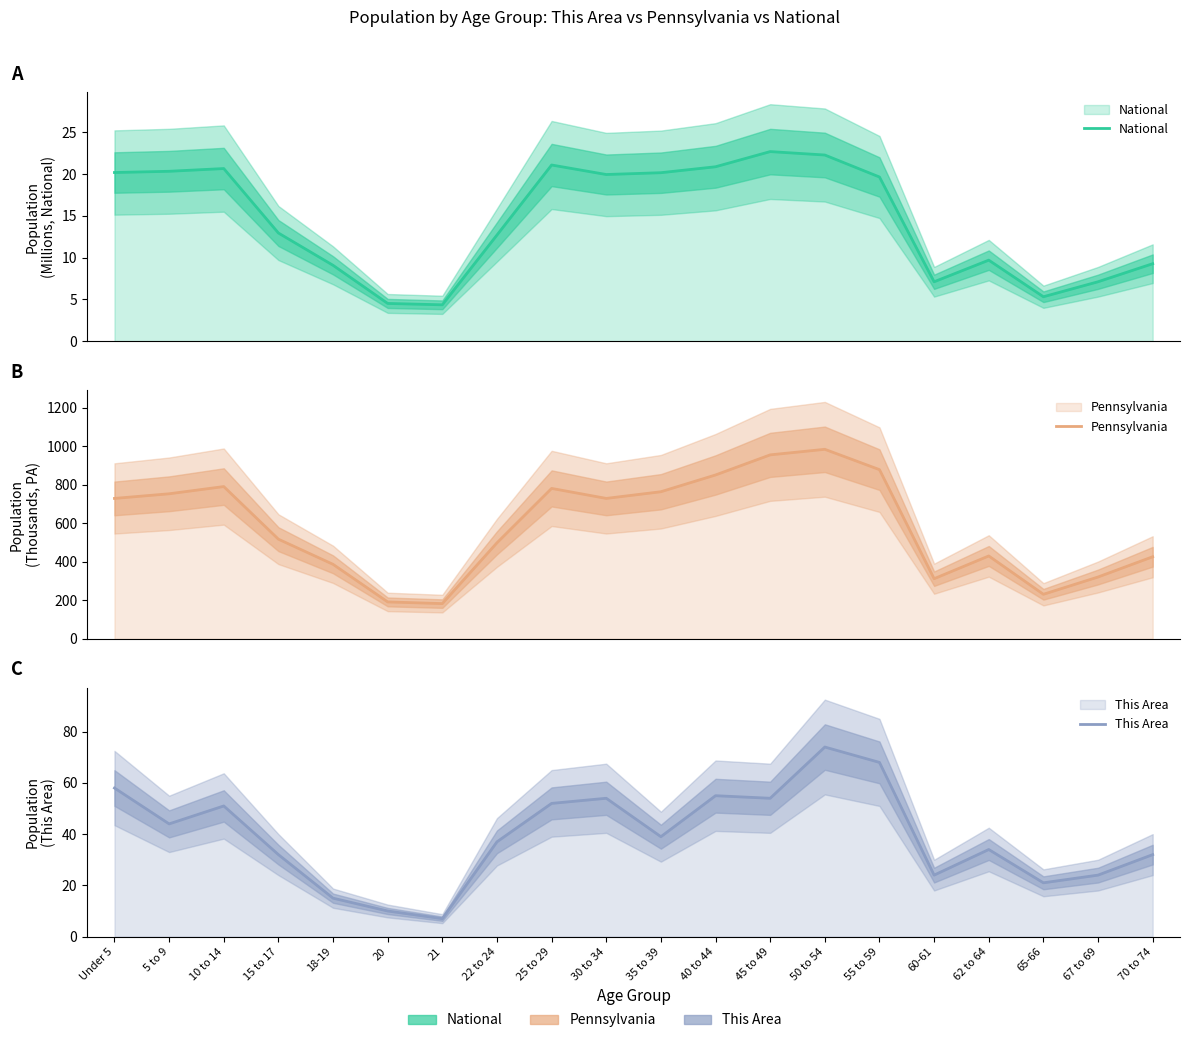

What is the lowest value of the National series?

4.4